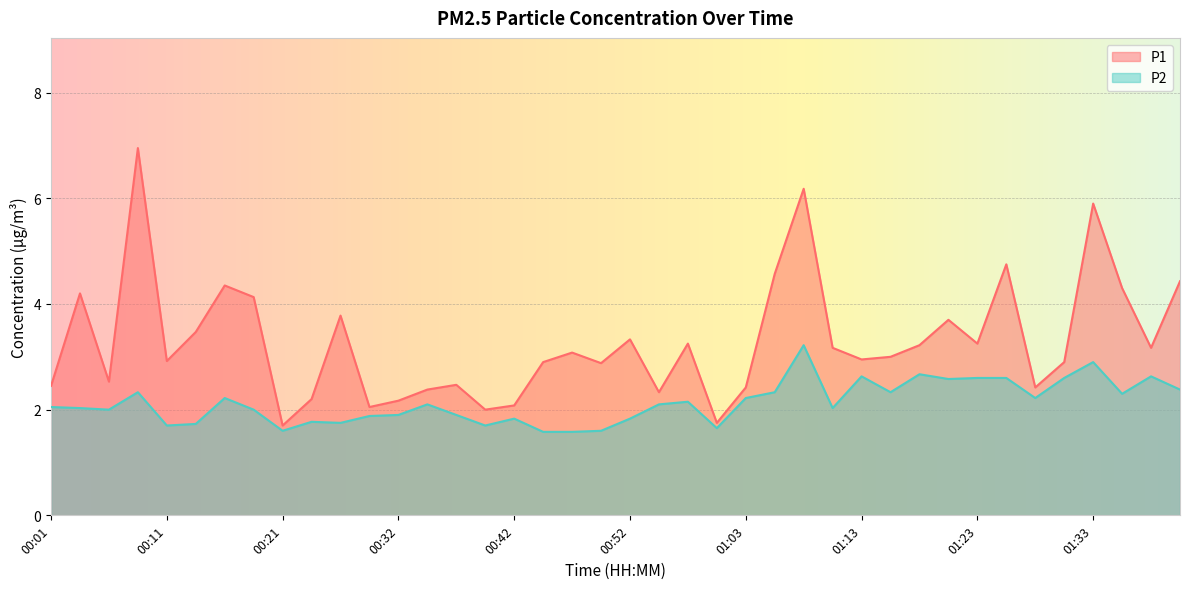

Which series has the largest range (max minus min)?

P1